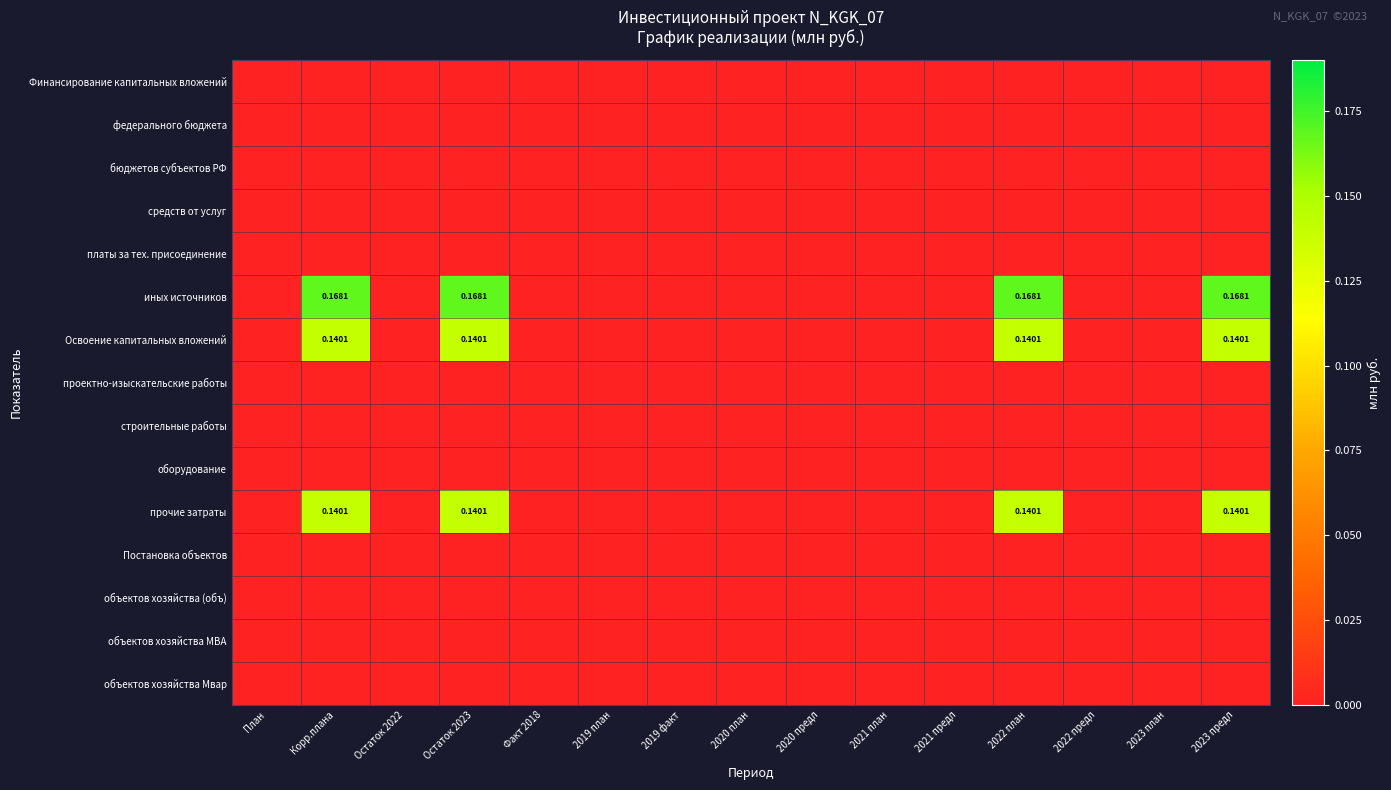

The value of прочие затраты at 2023 план is 0.0. True or false?

True